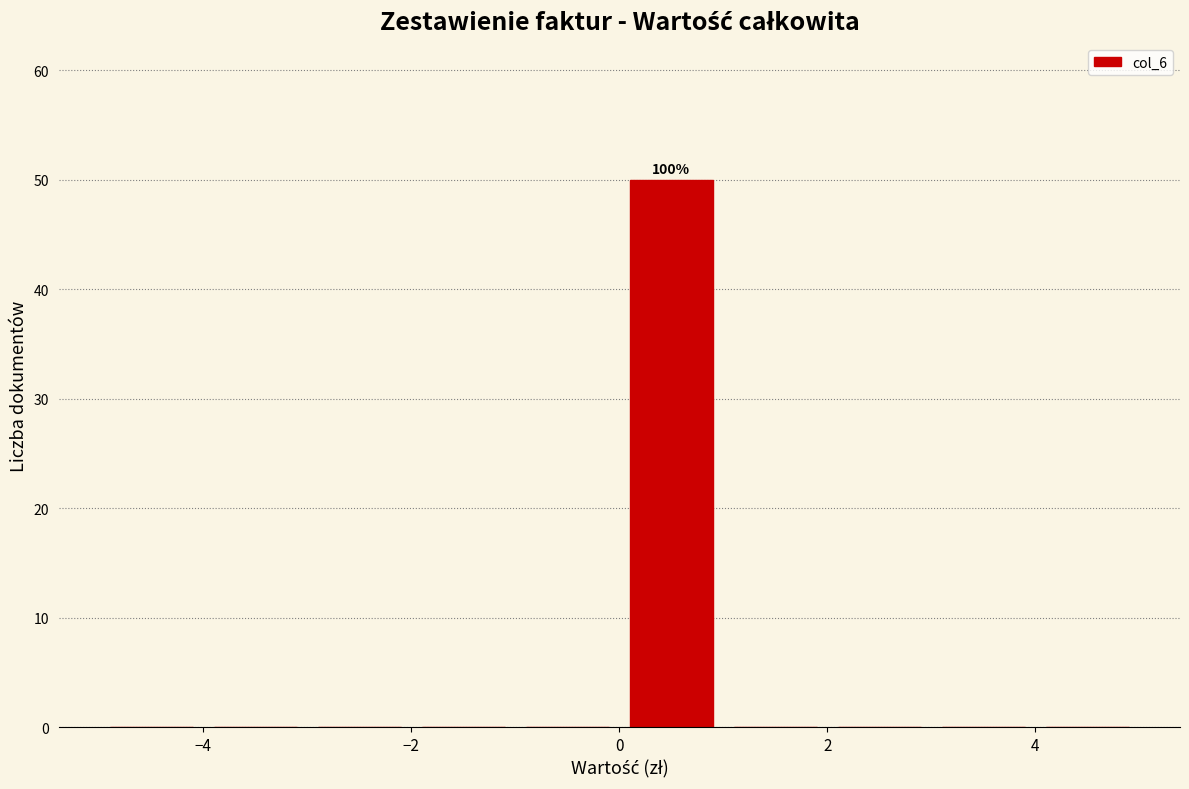

Which range on the x-axis has the tallest bar?

0 to 1